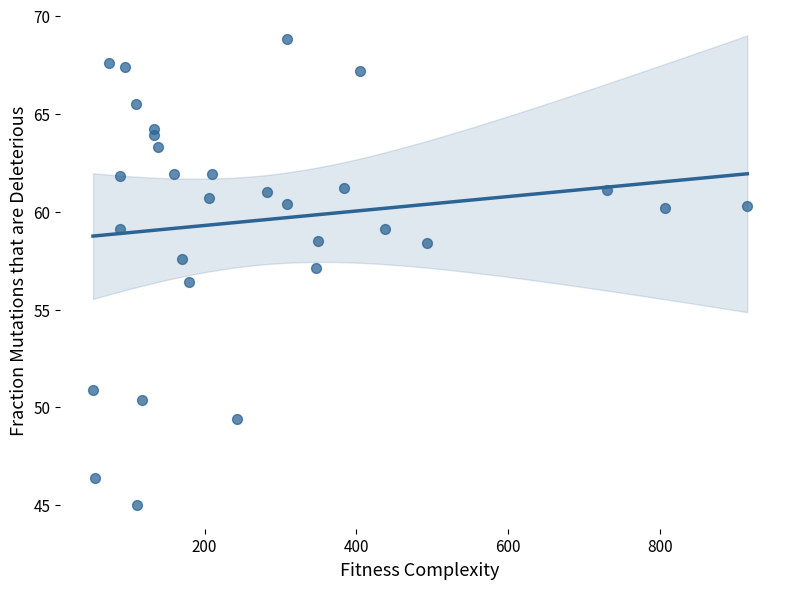

What Y value in the scatter plot is closest to 56?

56.4